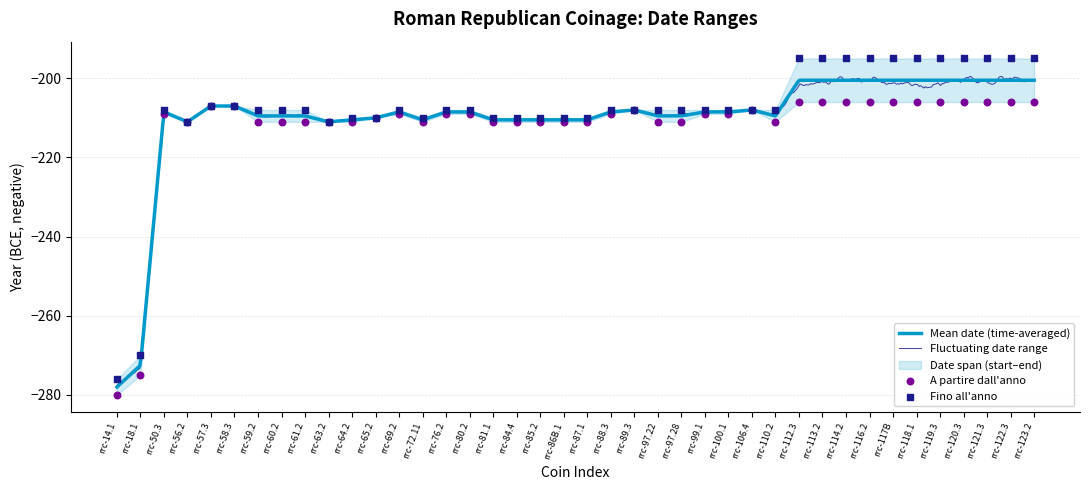

Which series reaches the maximum Y coordinate?

Fino all'anno